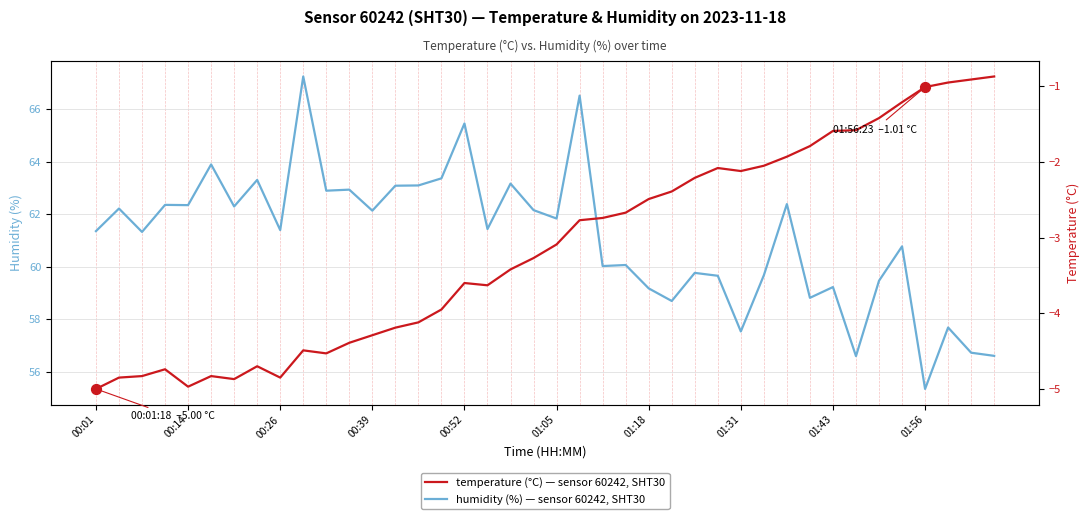

Which series has the largest total across all categories?

humidity